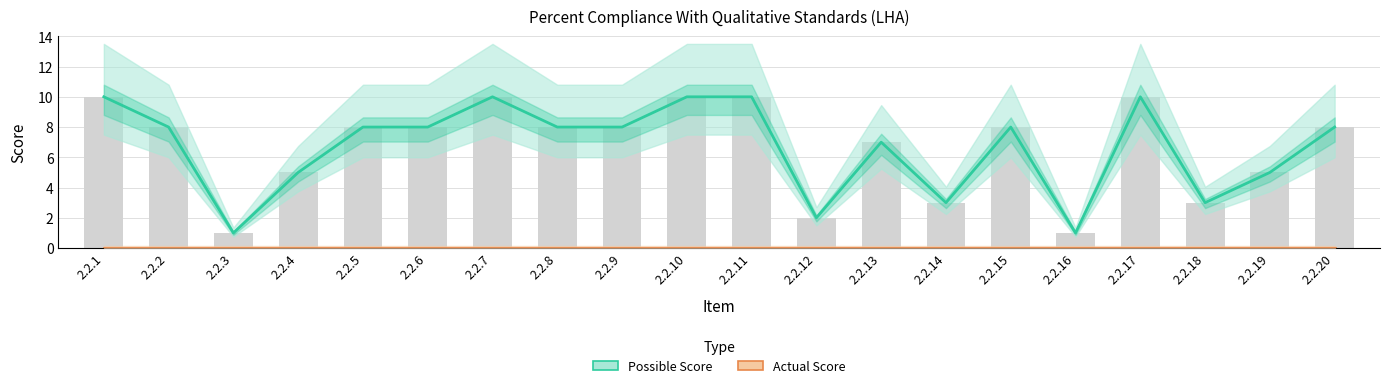

What is the spread (max minus min) of values at 2.2.1?

10